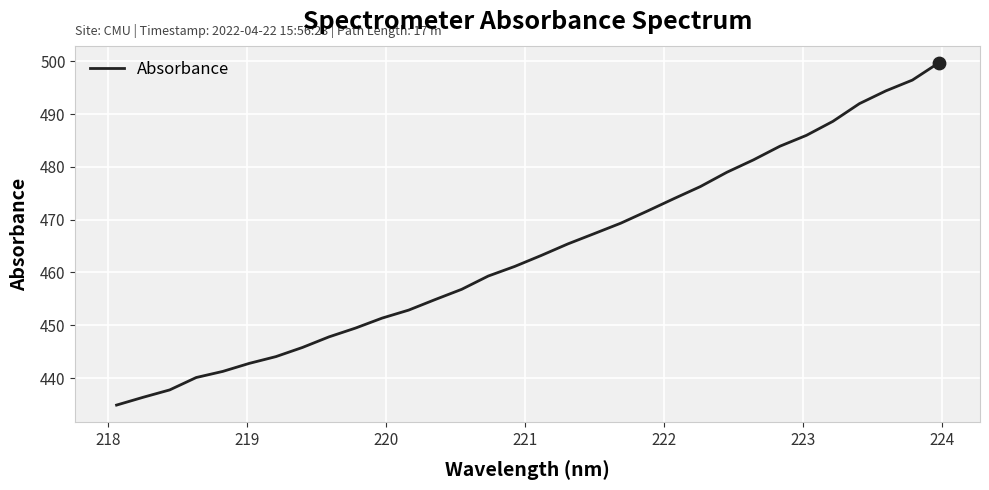

What is the difference between the maximum and minimum values?

64.8